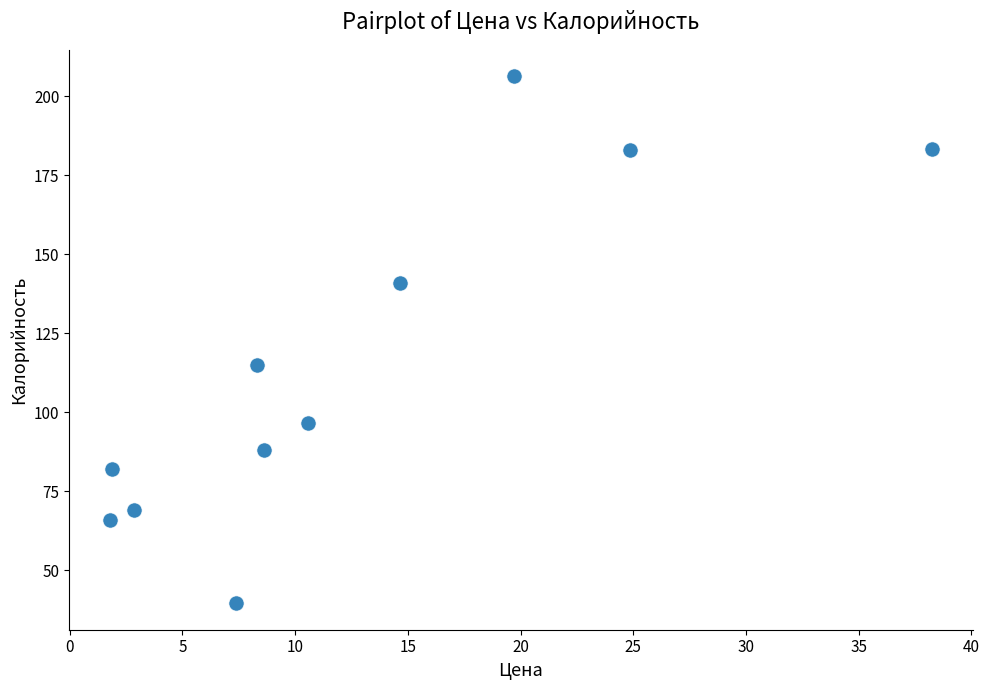

What is the average X value?

12.6